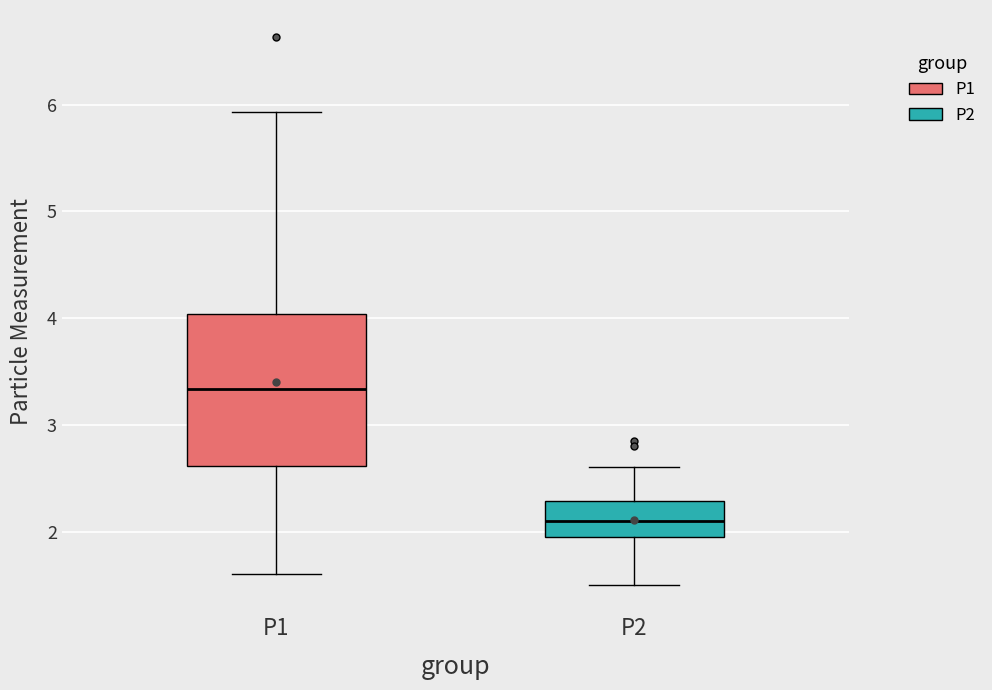

Comparing the boxes themselves (not the whiskers), which one is the tallest?

P1